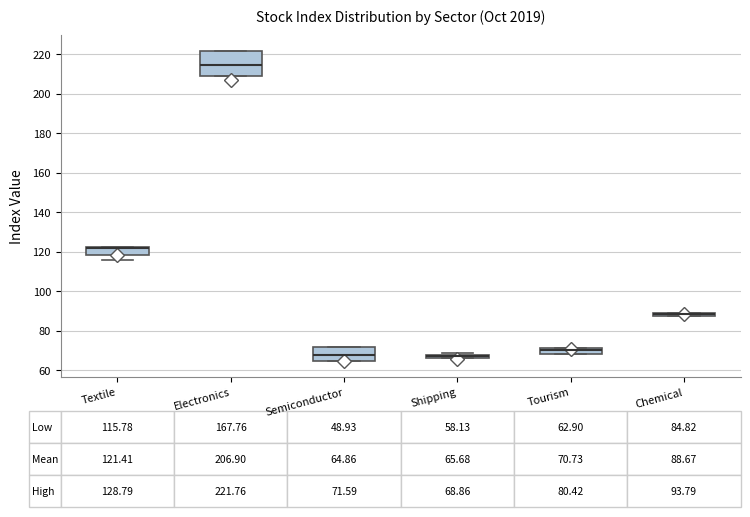

Which box is the tallest, from its lower edge to its upper edge?

Electronics